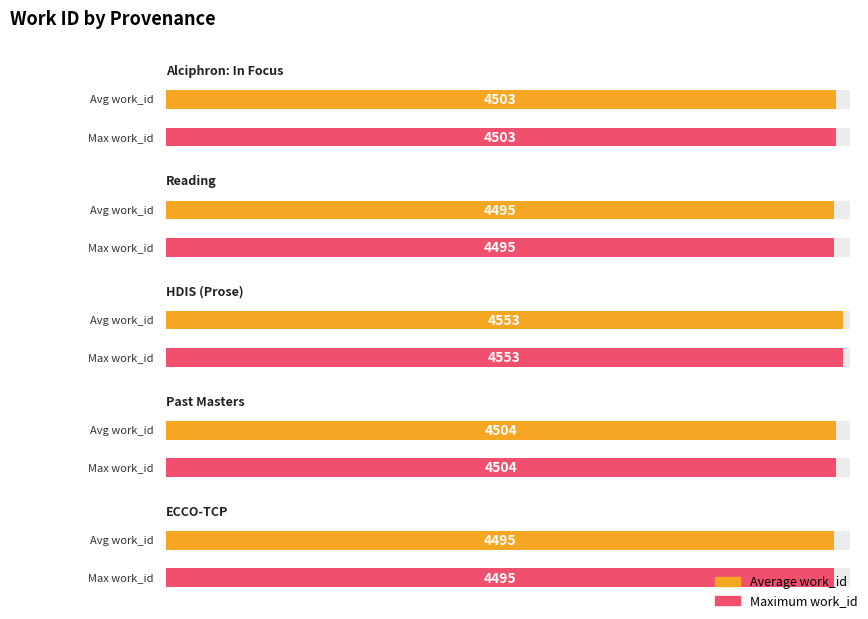

What is the value of the Average utilization bar at the 1st from the left?

4503